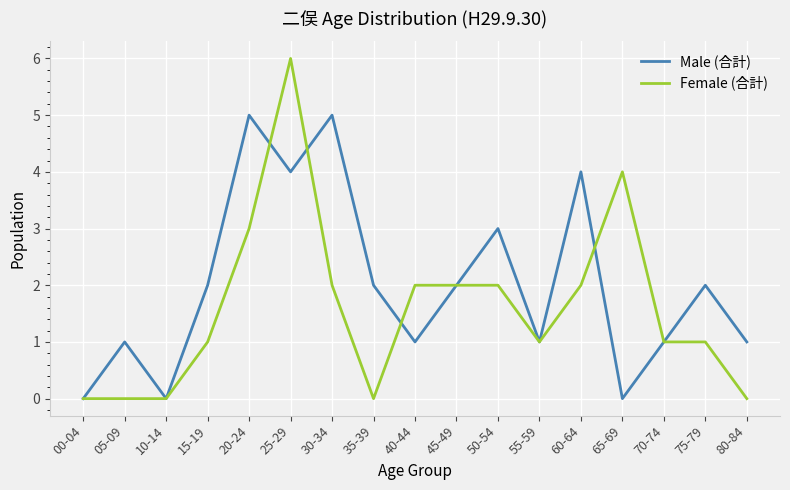

How many distinct data groups are displayed?

2